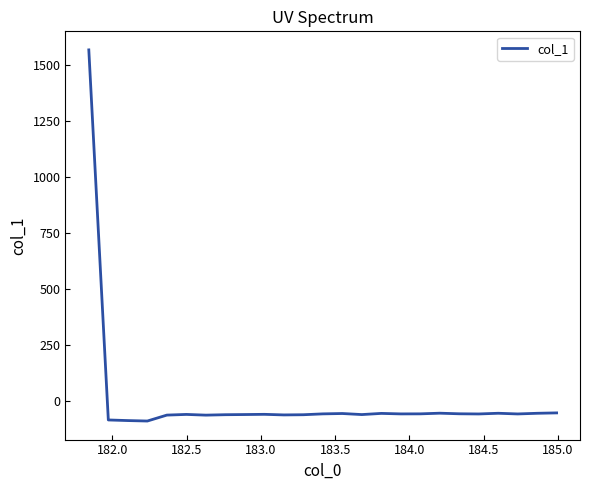

What is the maximum value shown in the chart?

1567.1